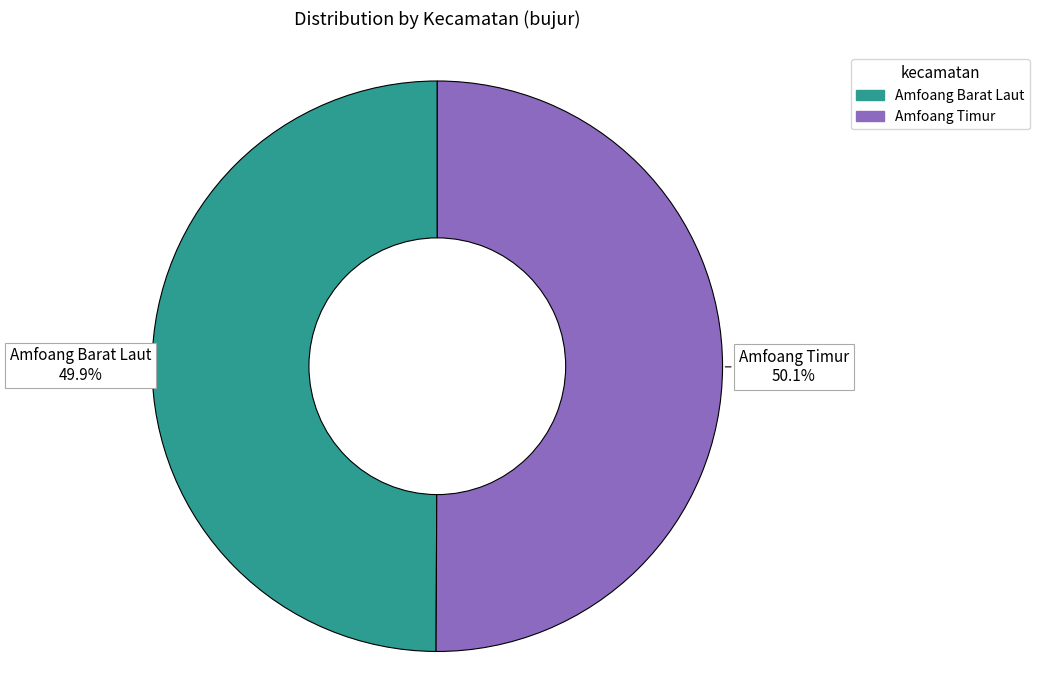

Count the number of slices in the pie.

2